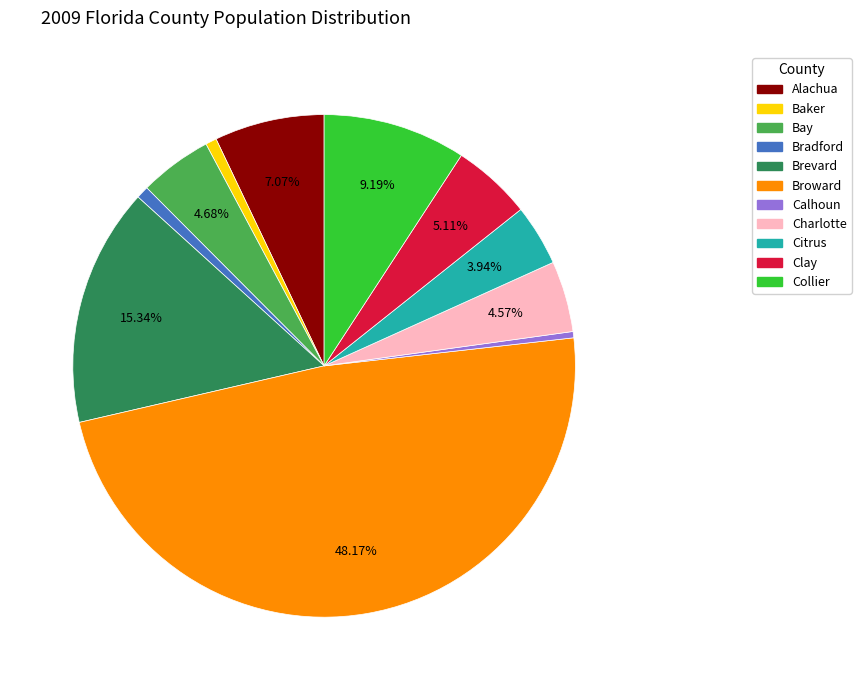

Does Clay represent more than half of the total?

No